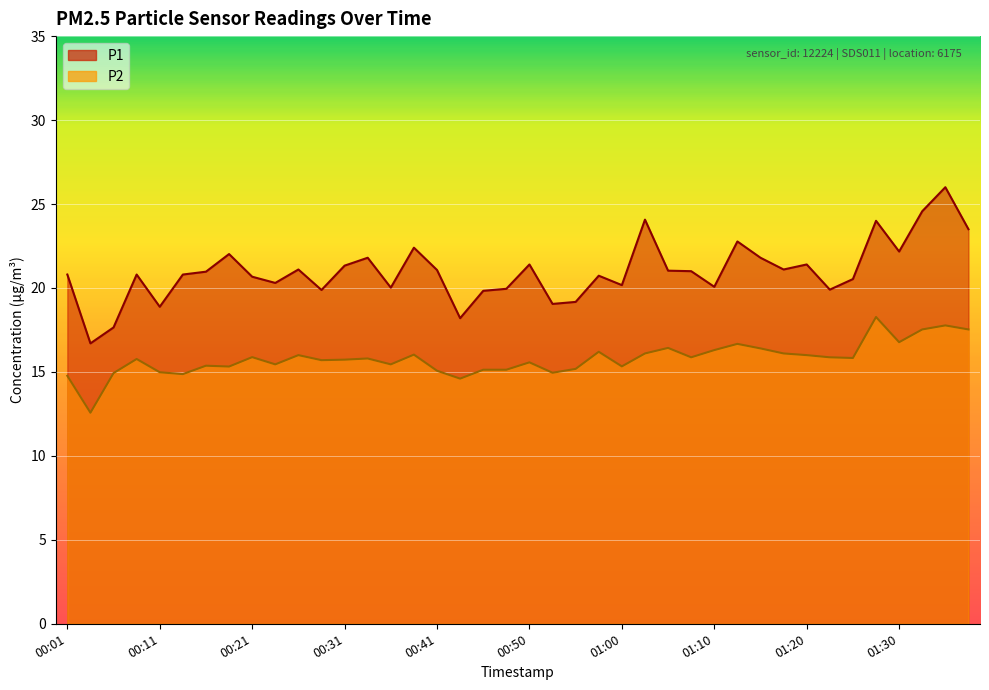

Where is the first local maximum for P2?

00:09